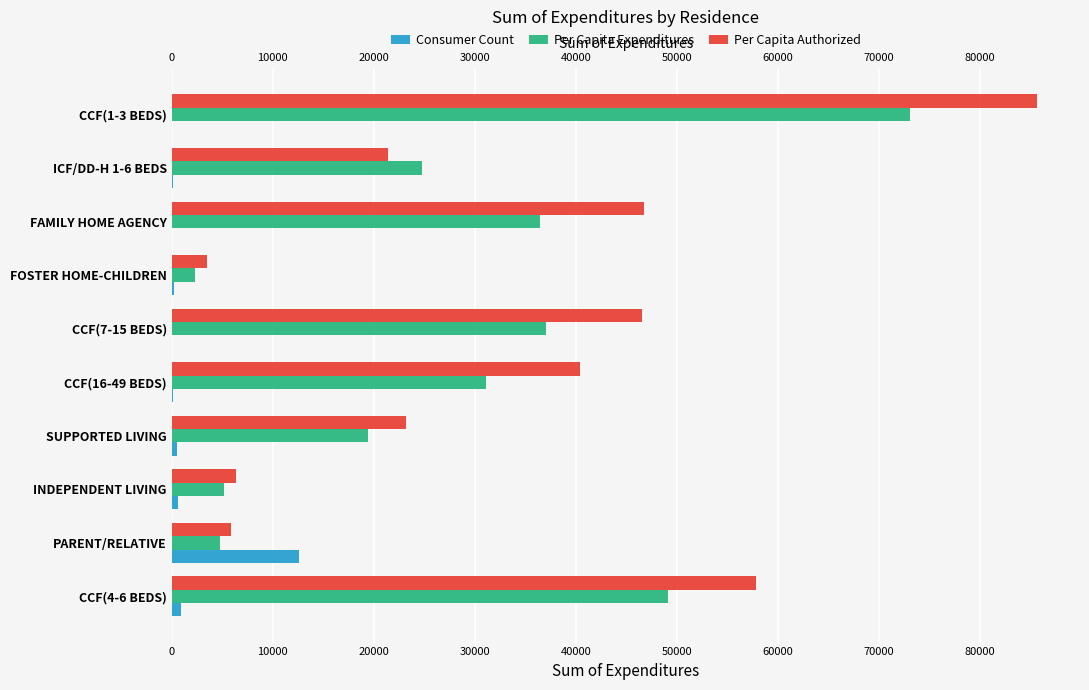

What is the difference between the second highest and minimum values in the Per Capita Expenditures series?

46809